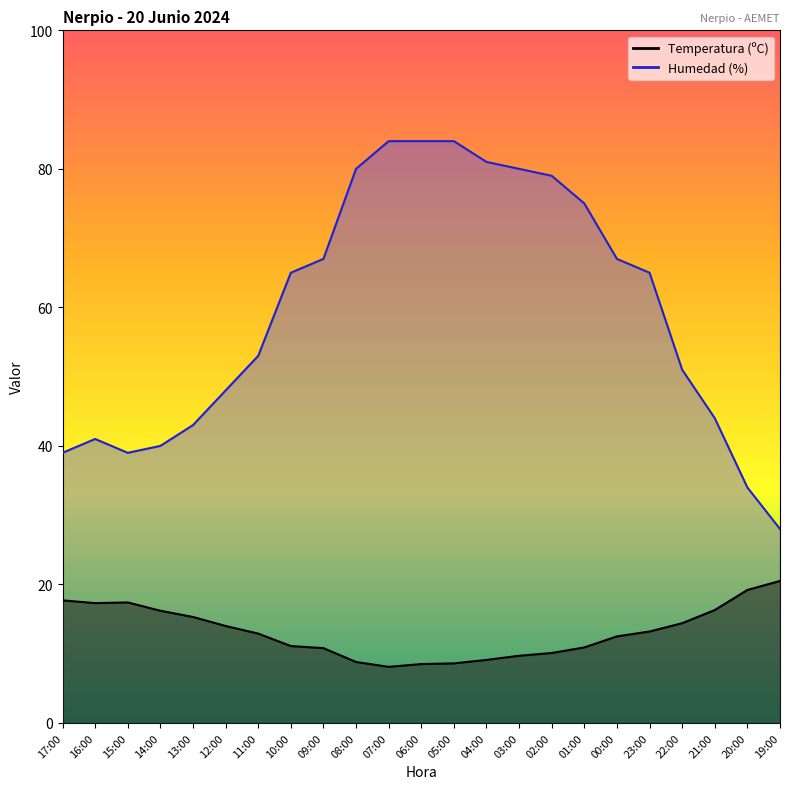

True or false: Humedad (%) has a value of 84.0 at 06:00.

True